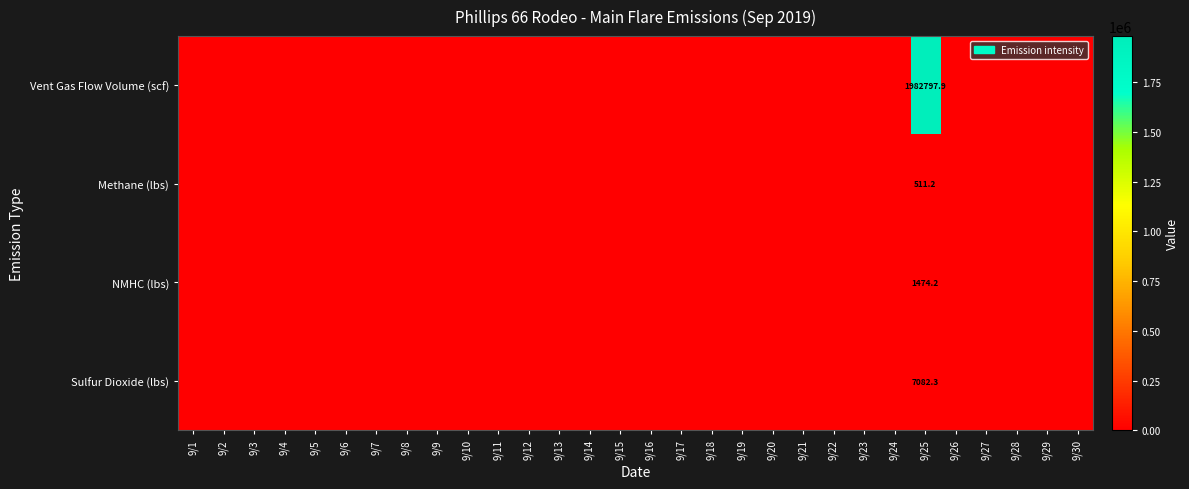

At which label does Sulfur Dioxide (lbs) reach its peak?

9/25